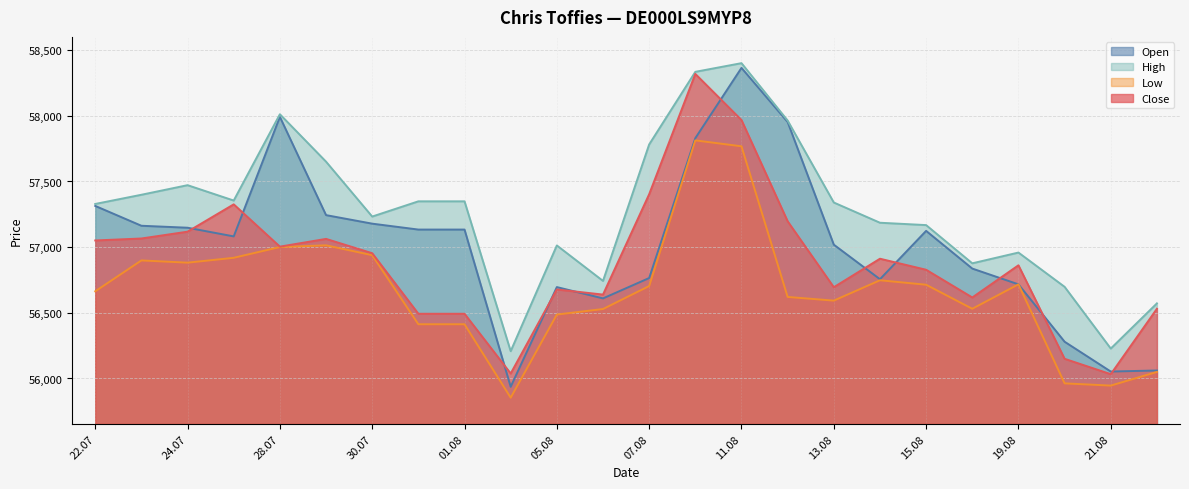

How many intersections are there between Open and Close?

11